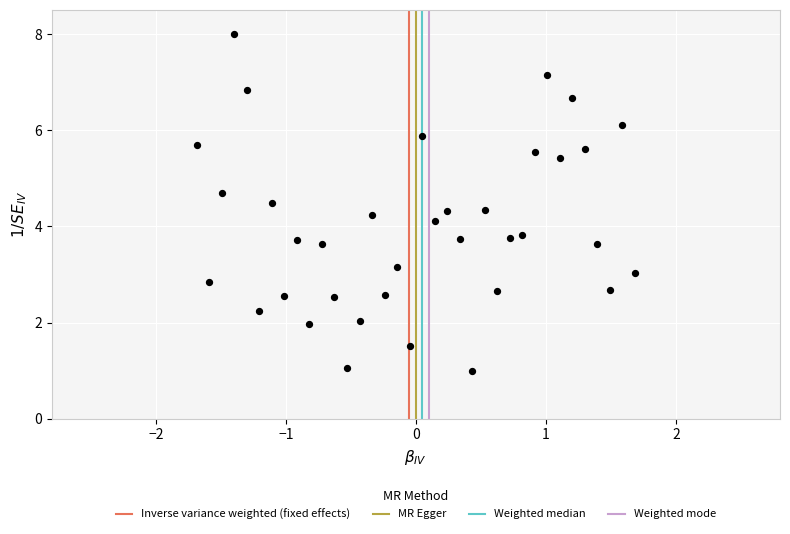

What is the range of Y values (max minus min)?

7.0